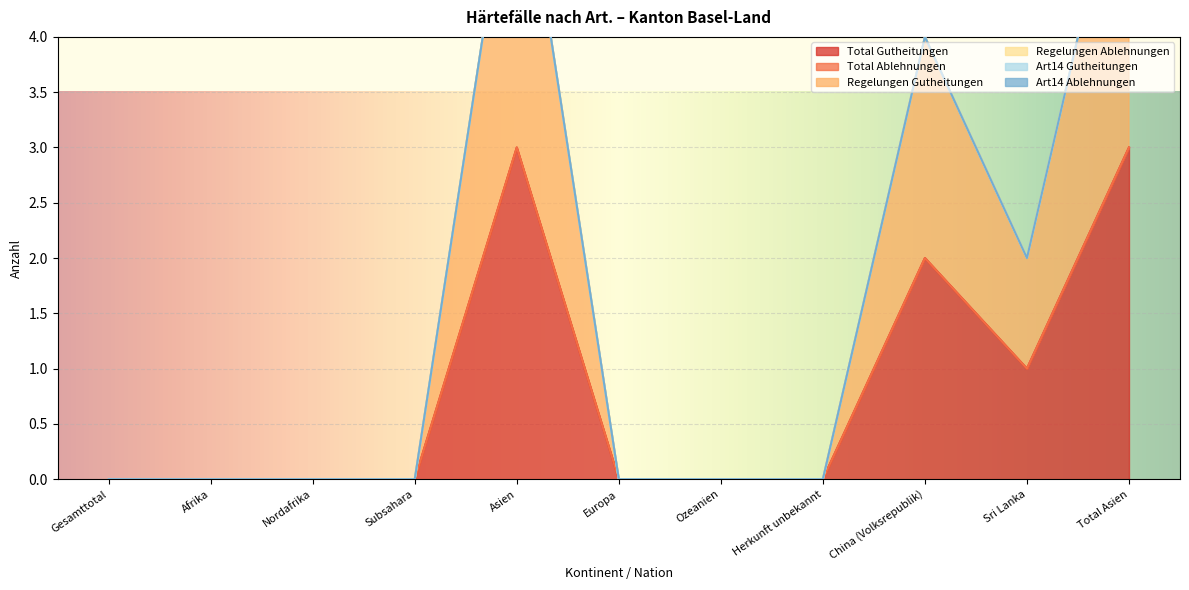

Between Nordafrika and Herkunft unbekannt, which series saw the biggest shift?

Total Gutheitungen